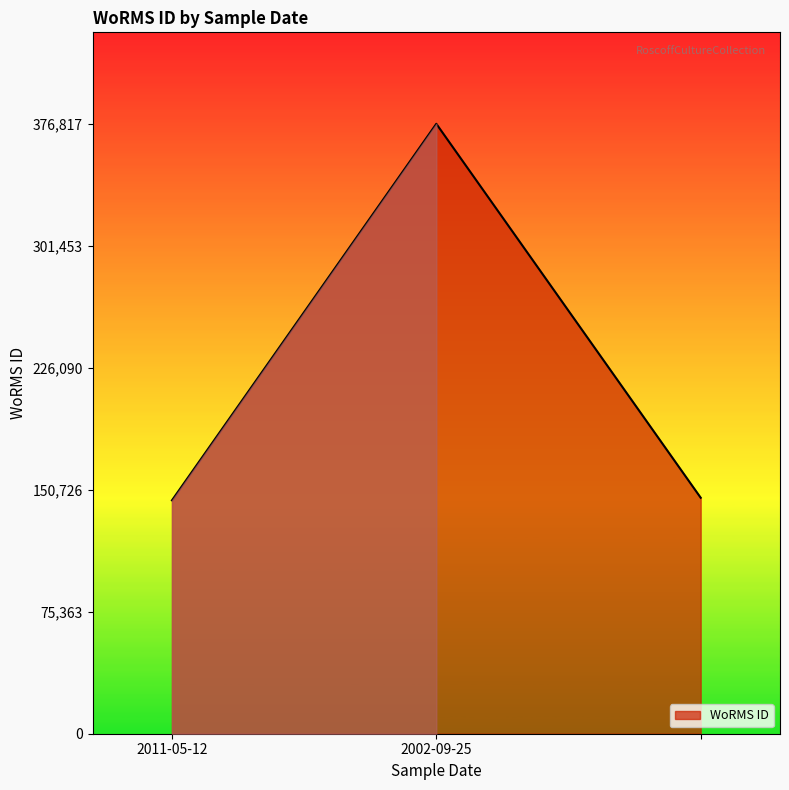

What is the maximum value shown in the chart?

376817